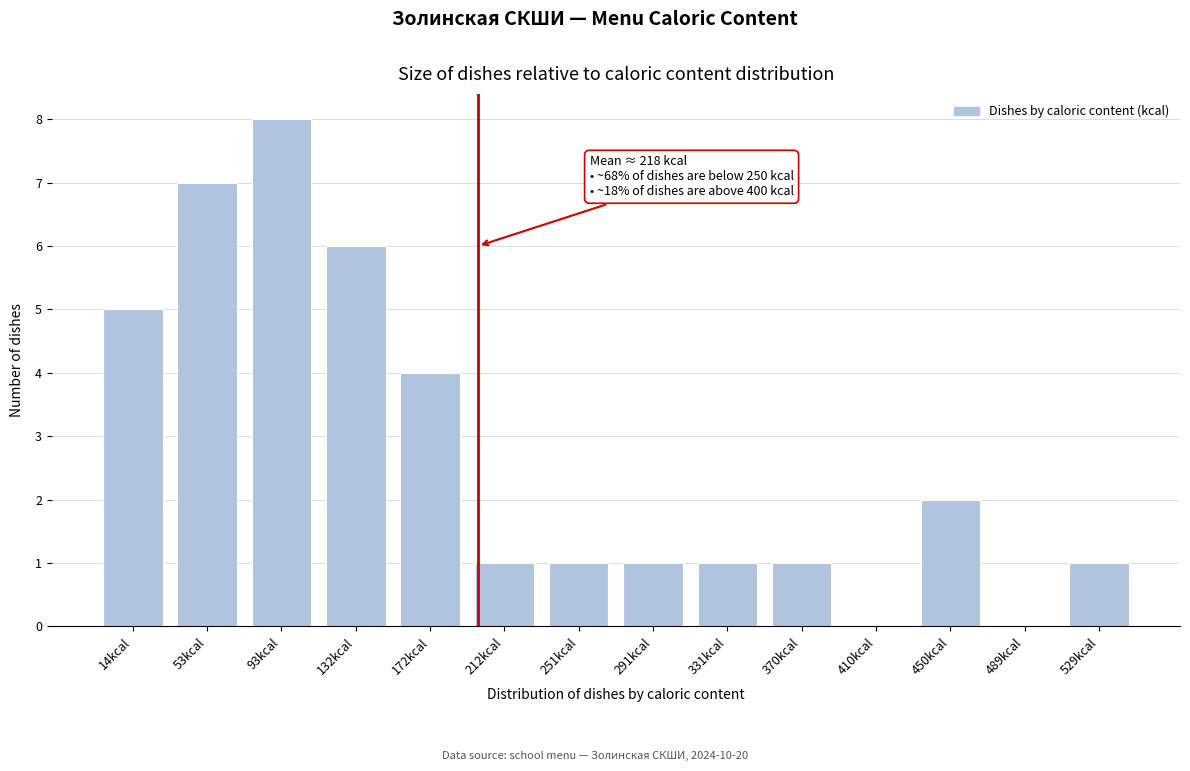

Reading right to left, extract all data points from this chart.

529kcal=1	489kcal=0	450kcal=2	410kcal=0	370kcal=1	331kcal=1	291kcal=1	251kcal=1	212kcal=1	172kcal=4	132kcal=6	93kcal=8	53kcal=7	14kcal=5